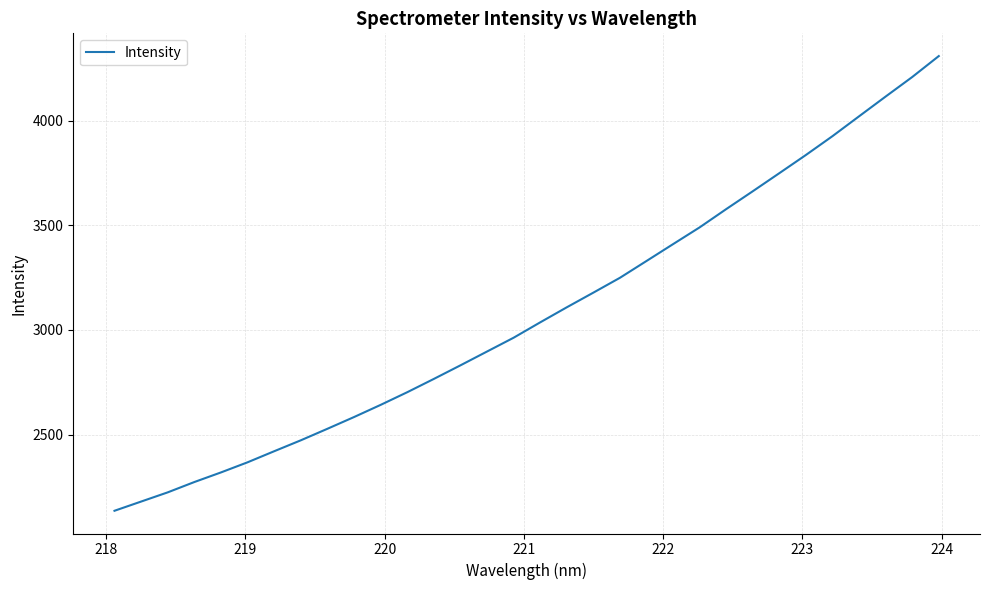

What is the smallest value displayed?

2135.3